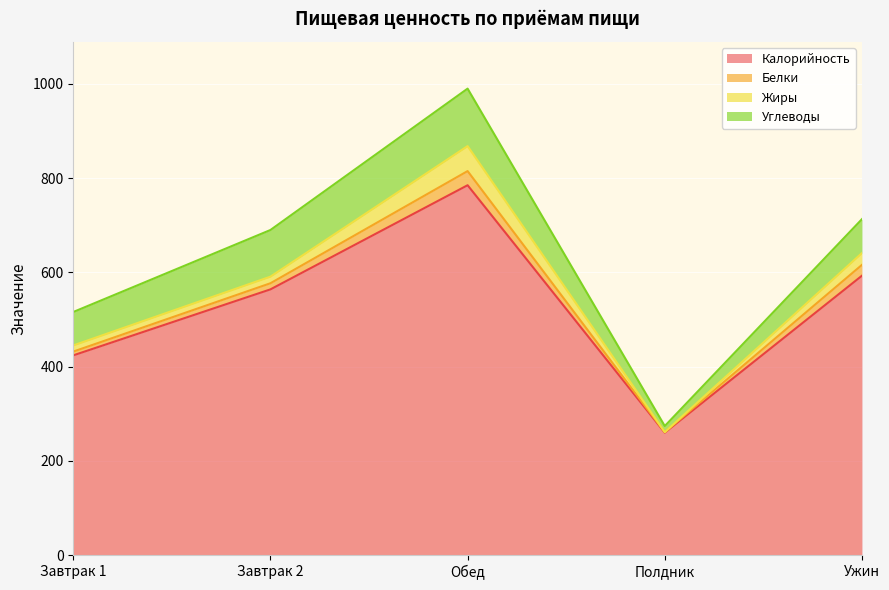

Where is the first local minimum for Калорийность?

Полдник